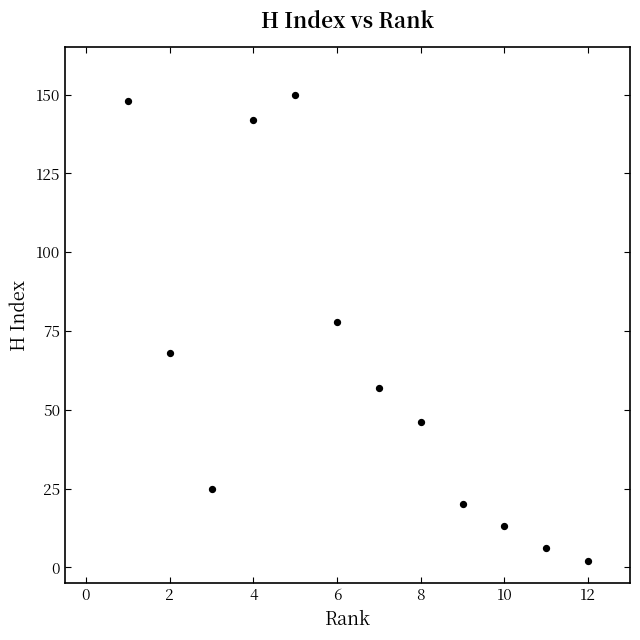

What Y value in the scatter plot is closest to 76?

78